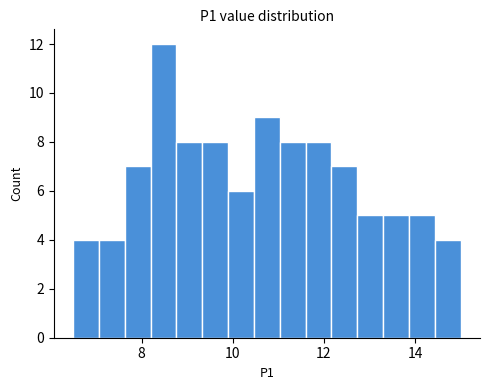

Around what value on the x-axis is the tallest bar? Give the approximate position of its centre, as read against the axis.

8.4